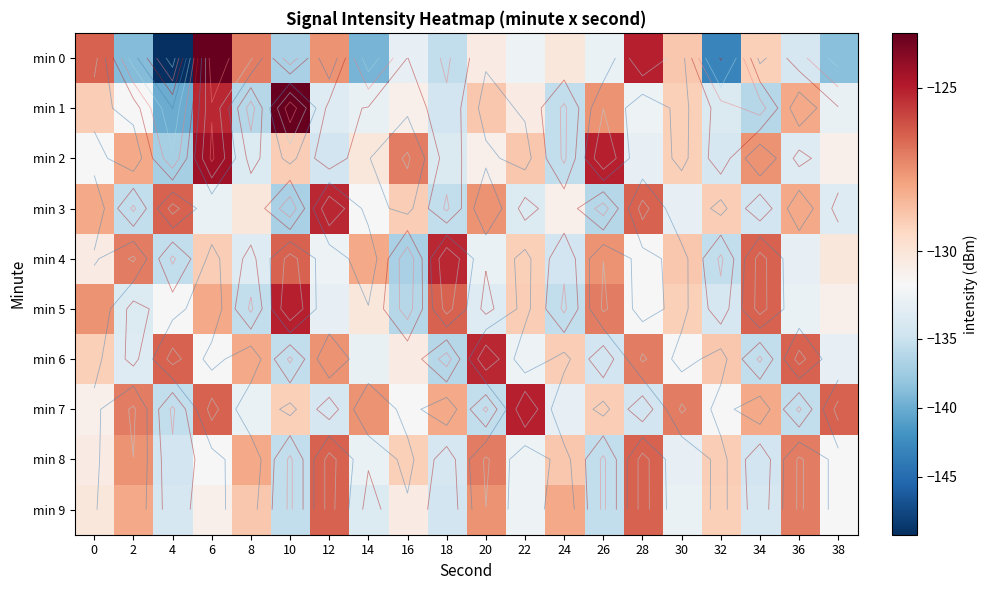

What is the total value across all series at 10?

-1313.4